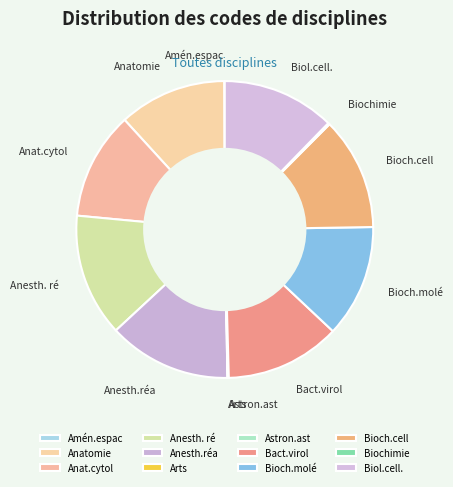

Is it true that Anat.cytol is 12% of the pie?

True